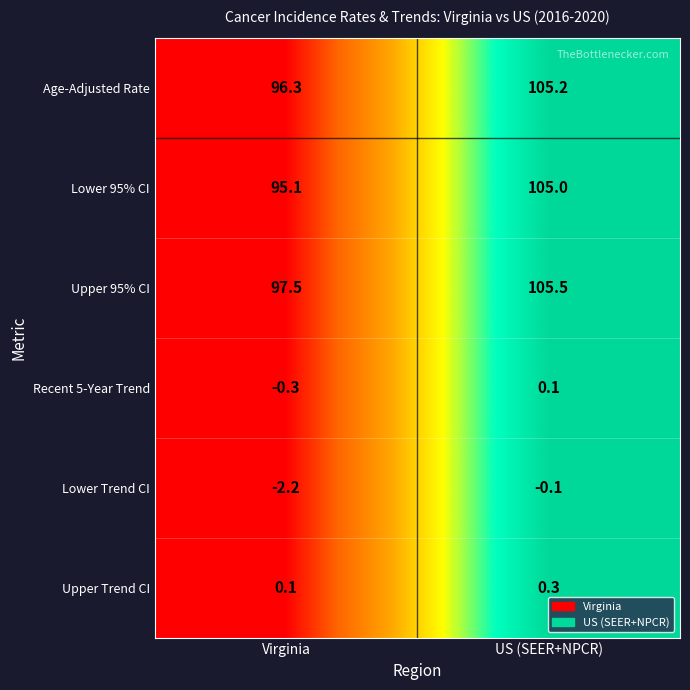

How many values in the Age-Adjusted Rate series are below 105?

1